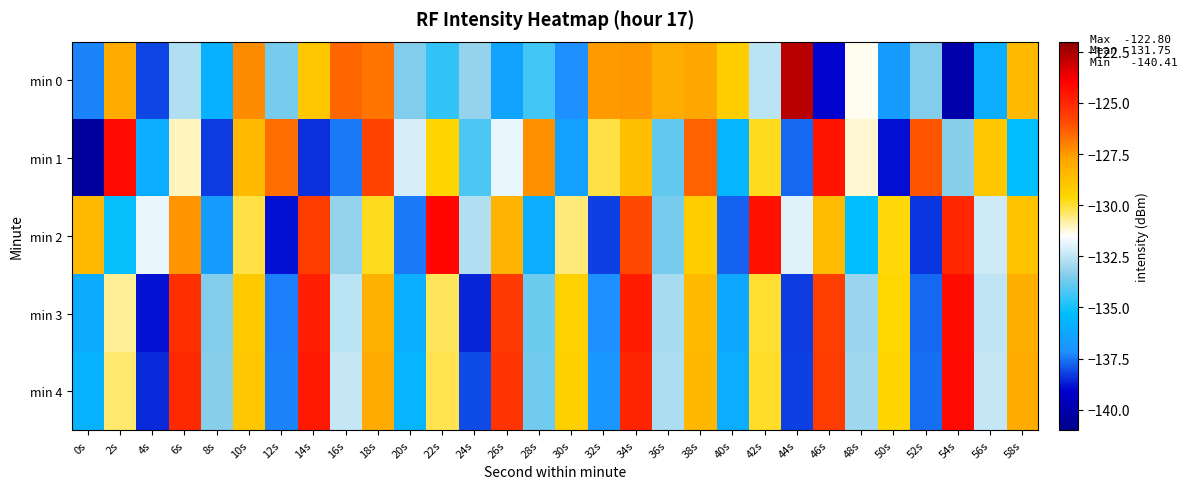

List the series in order of their peak value, lowest first.

min 3, min 4, min 1, min 2, min 0